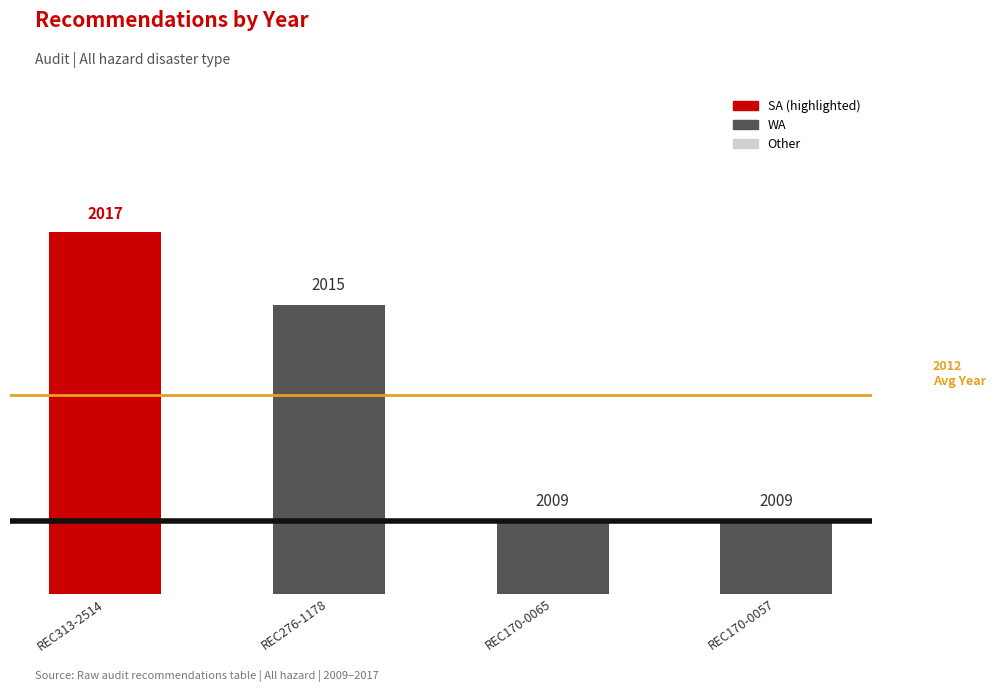

At which label is the value closest to 2013?

REC276-1178